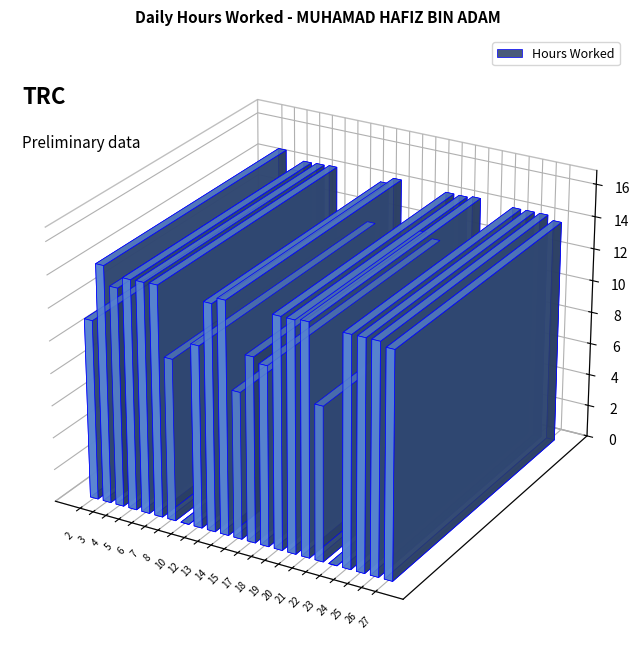

Does the chart contain stacked bars?

No